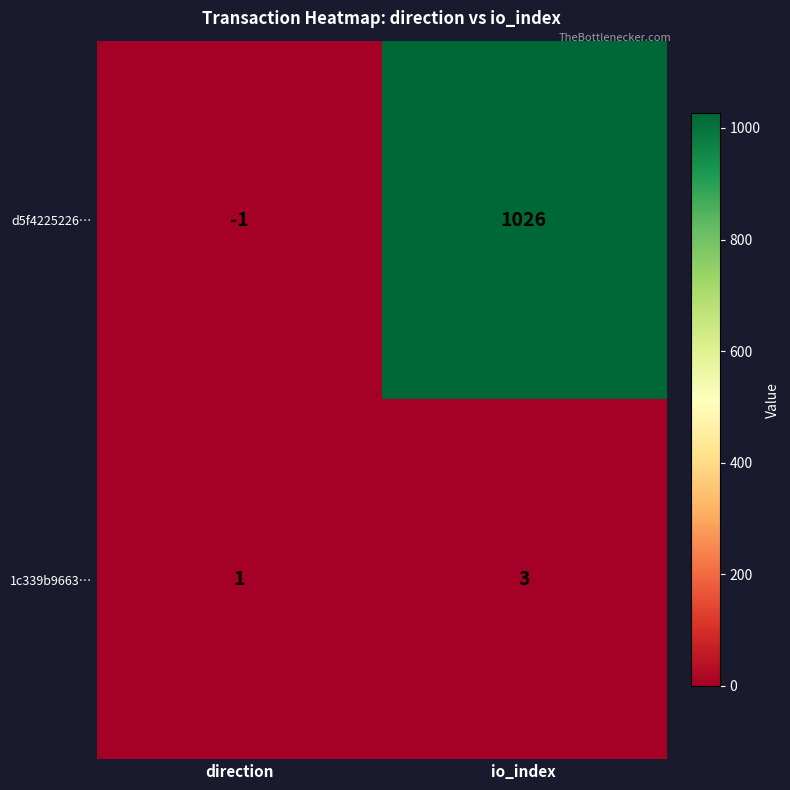

Which series has the largest total across all categories?

d5f4225226…